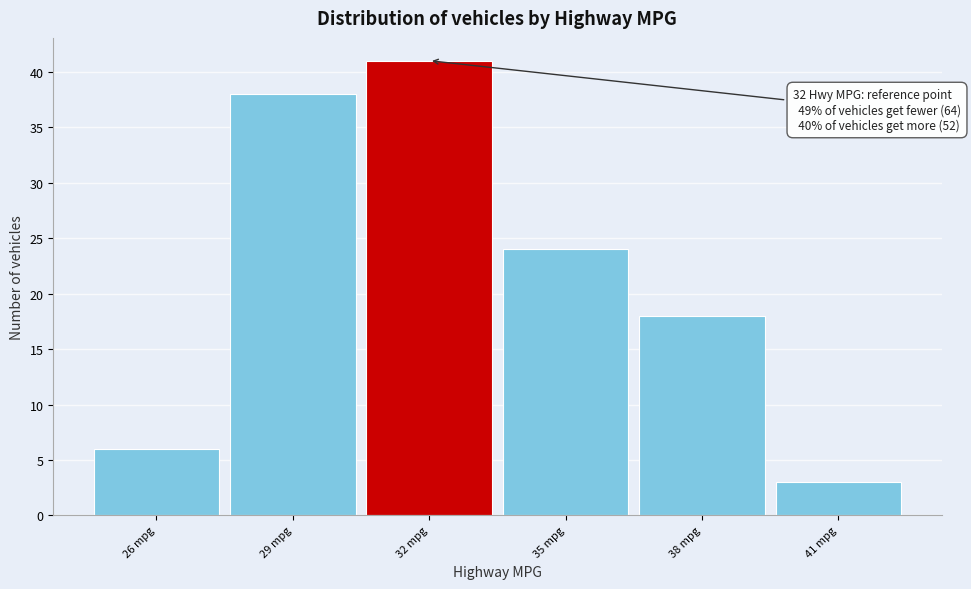

Which range on the x-axis has the tallest bar?

30.5 to 33.5